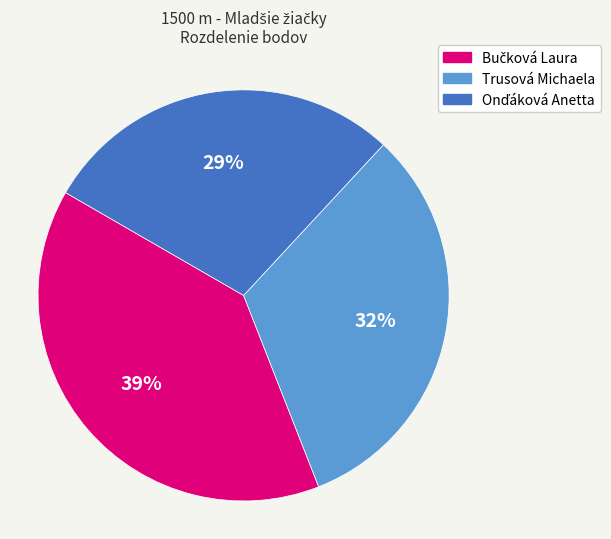

True or false: Trusová Michaela accounts for 32% of the total.

True